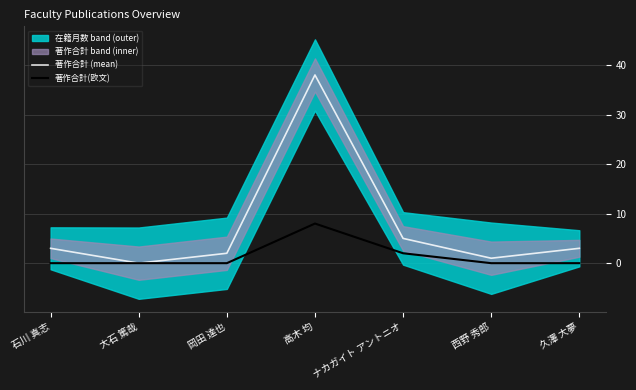

The value of 著作合計 (mean) at 西野 秀郎 is 1. True or false?

True